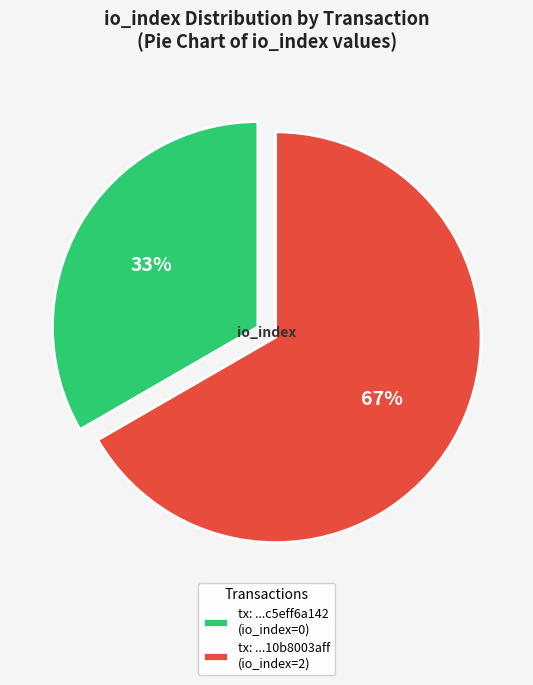

What is the largest slice in the pie chart?

tx: ...10b8003aff (io_index=2)